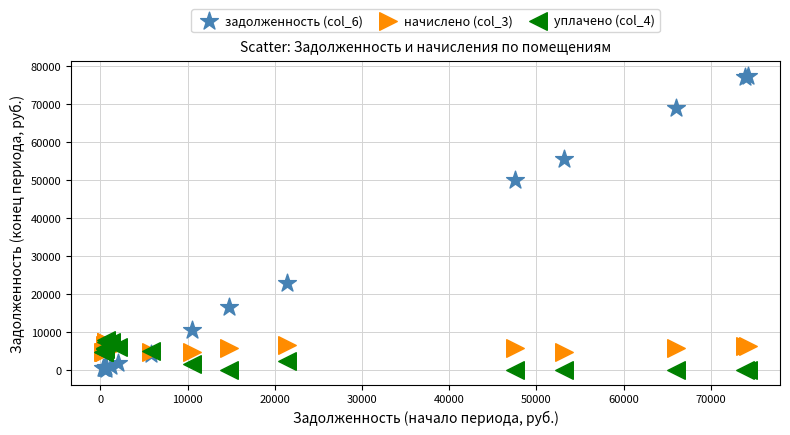

What are all the series names shown in the legend?

задолженность (col_6), начислено (col_3), уплачено (col_4)